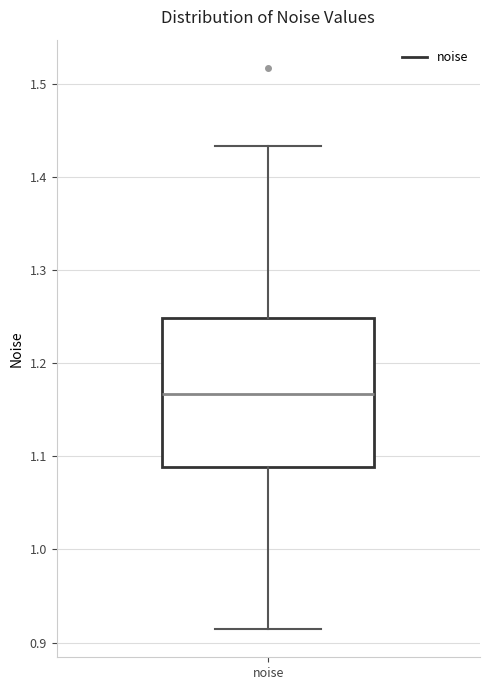

Read this box plot against the y-axis: the position of the median line, the range covered by the box, and the ends of both whiskers. The values are not printed on the chart, so give them approximately, as read against the axis.

median 1.17, box 1.09 to 1.25, whiskers 0.91 to 1.43